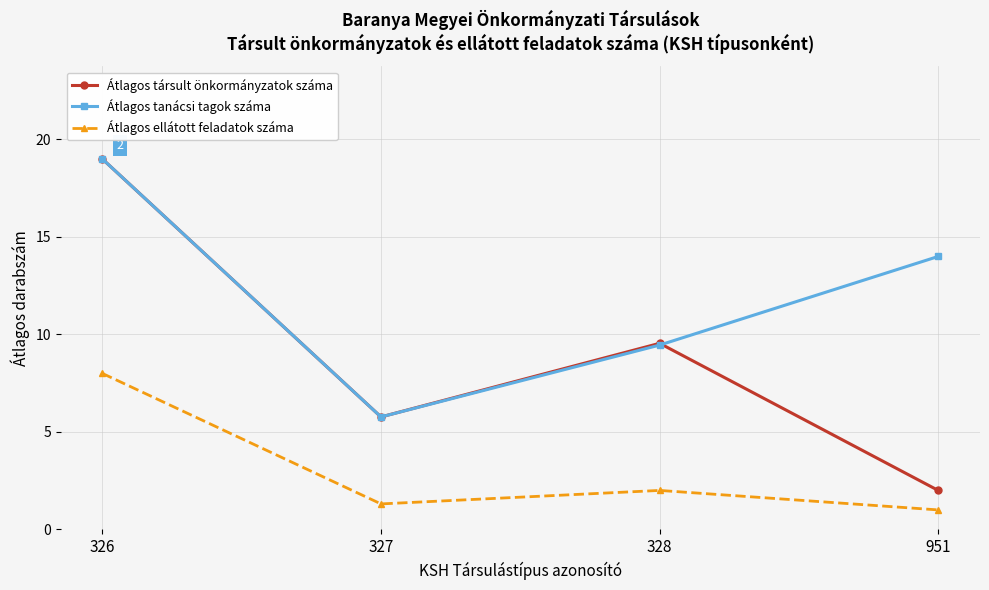

At which category does the chart reach its minimum across all series?

951